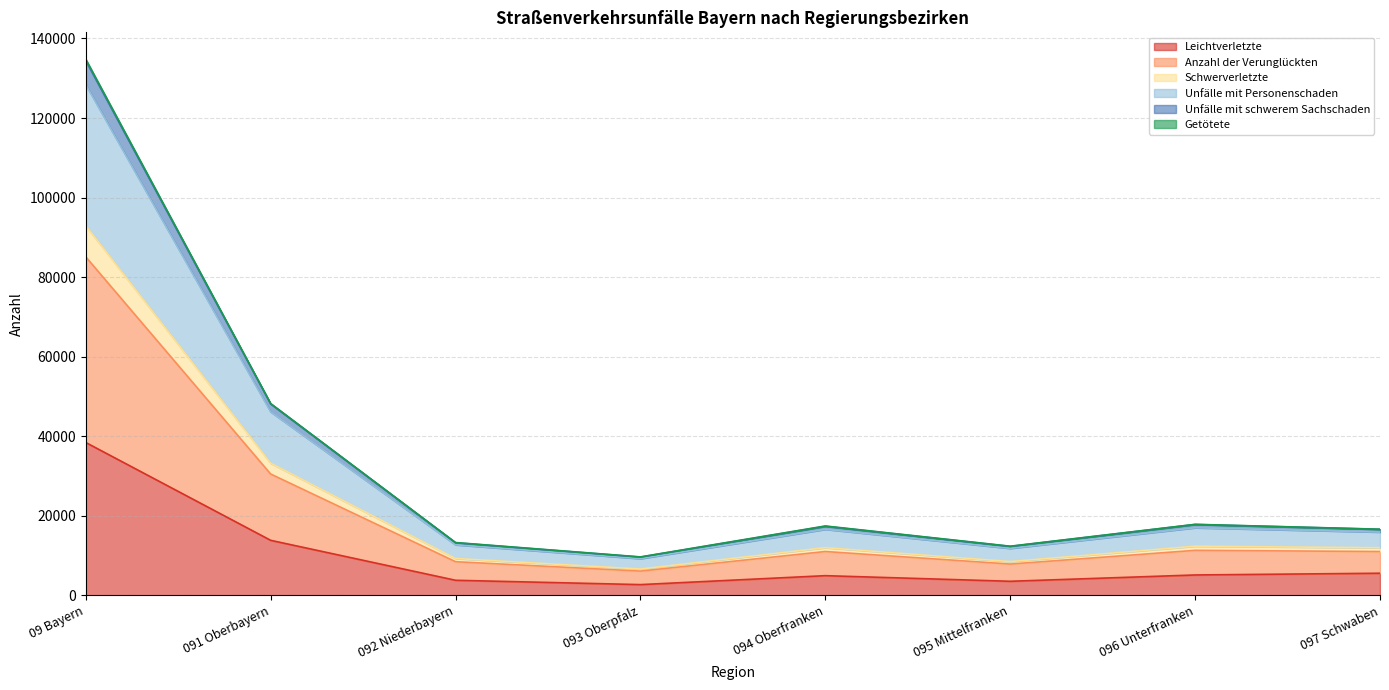

Where does the Unfälle mit Personenschaden series first go above 16610?

09 Bayern